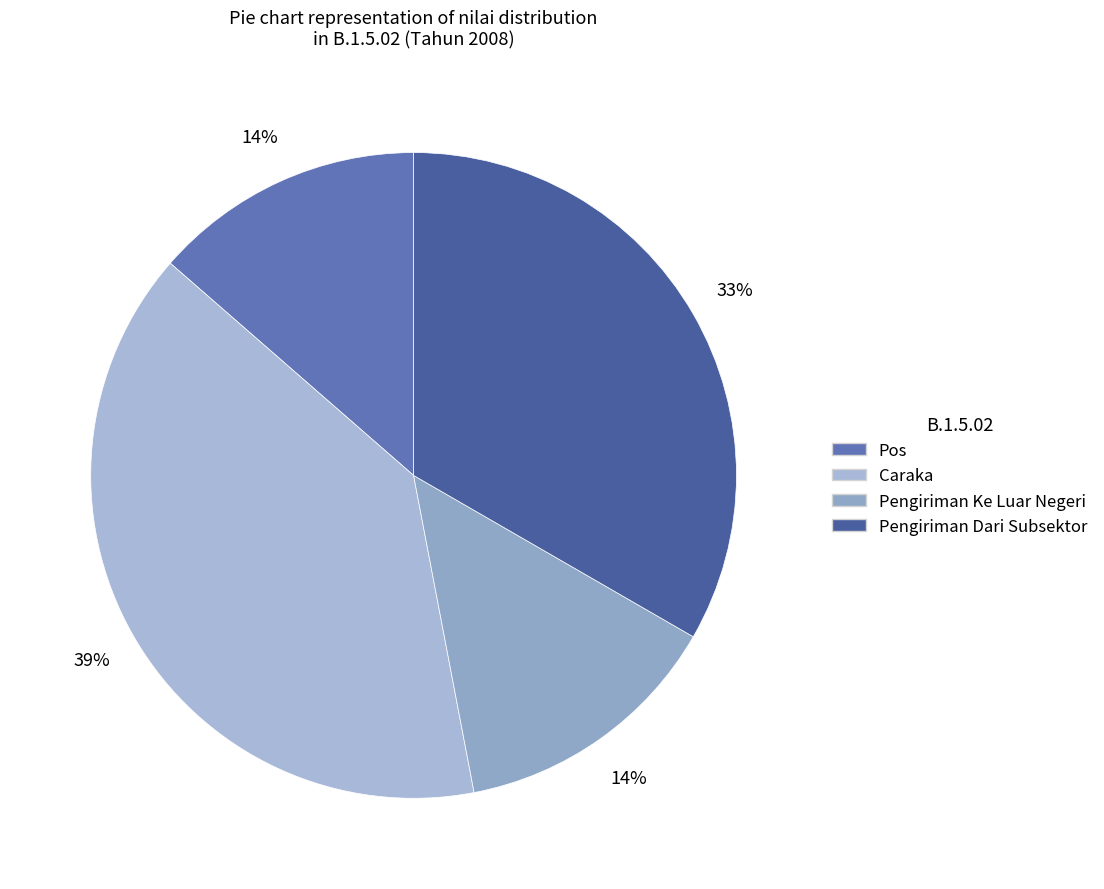

Is it true that Caraka is 32% of the pie?

False